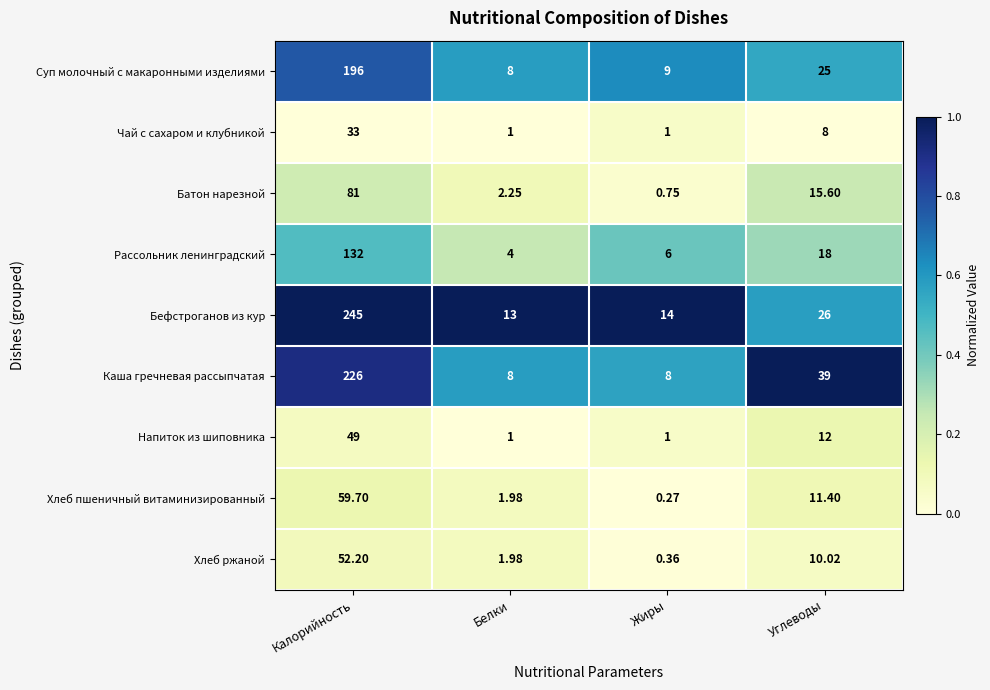

How many distinct data groups are displayed?

9